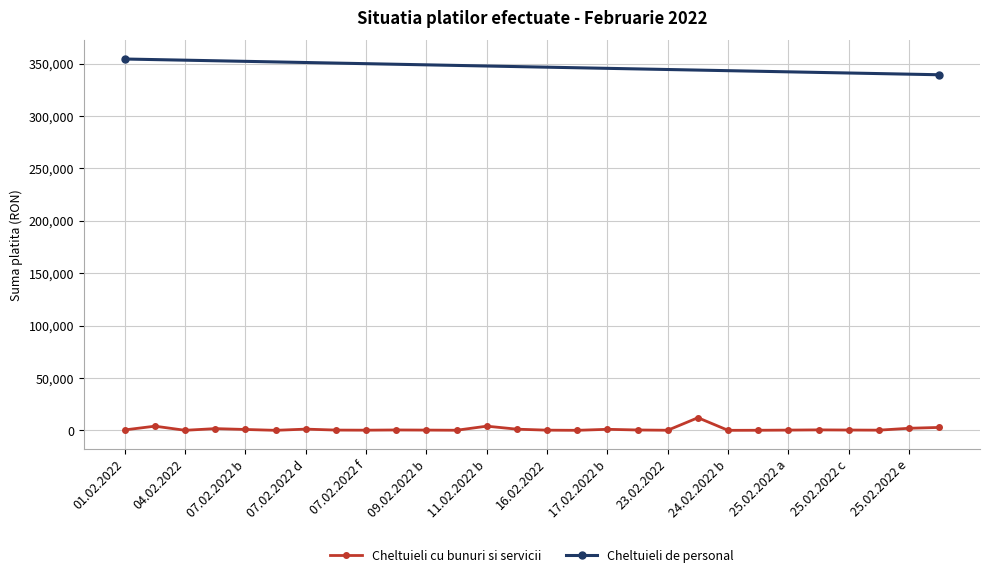

What is the sum of the values at 21 and 01.02.2022?

530.9